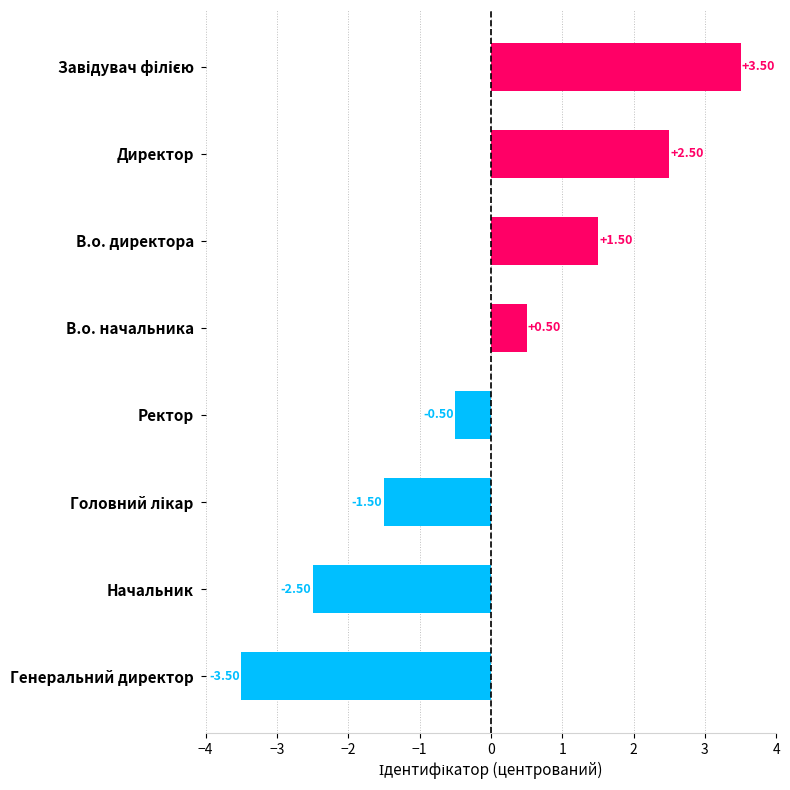

What is the change in value from В.о. начальника to Генеральний директор?

-4.0